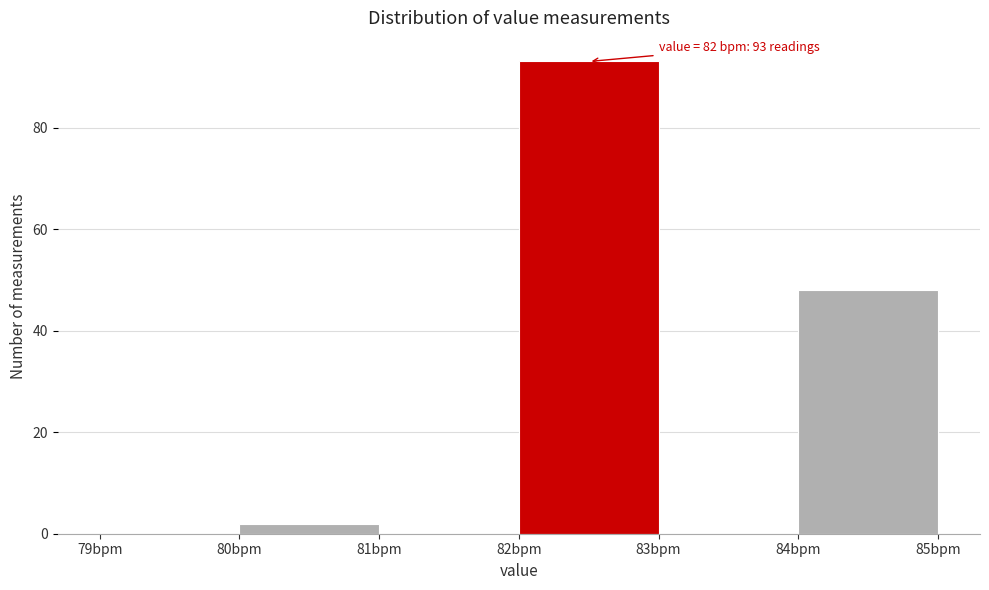

Over which range of the x-axis is the bar tallest?

82 to 83